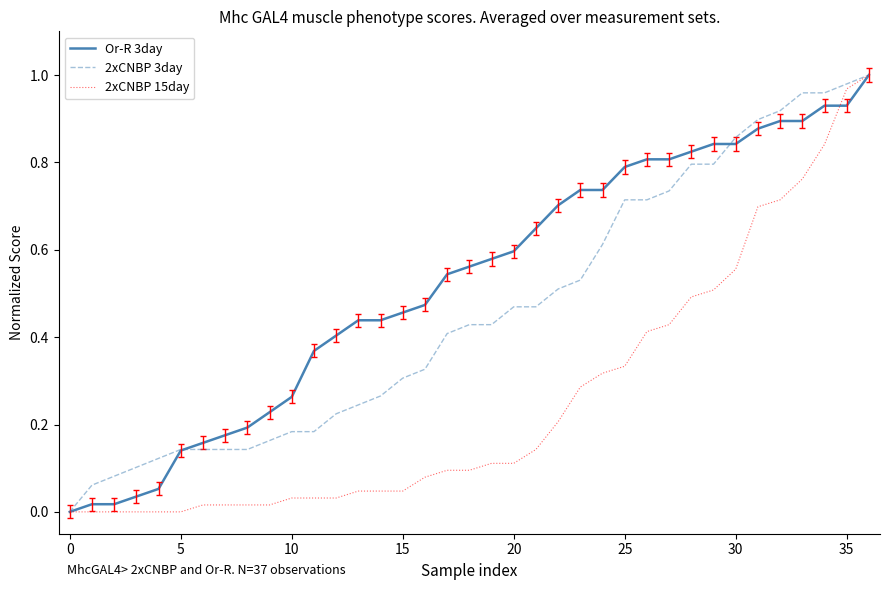

How many distinct data groups are displayed?

3